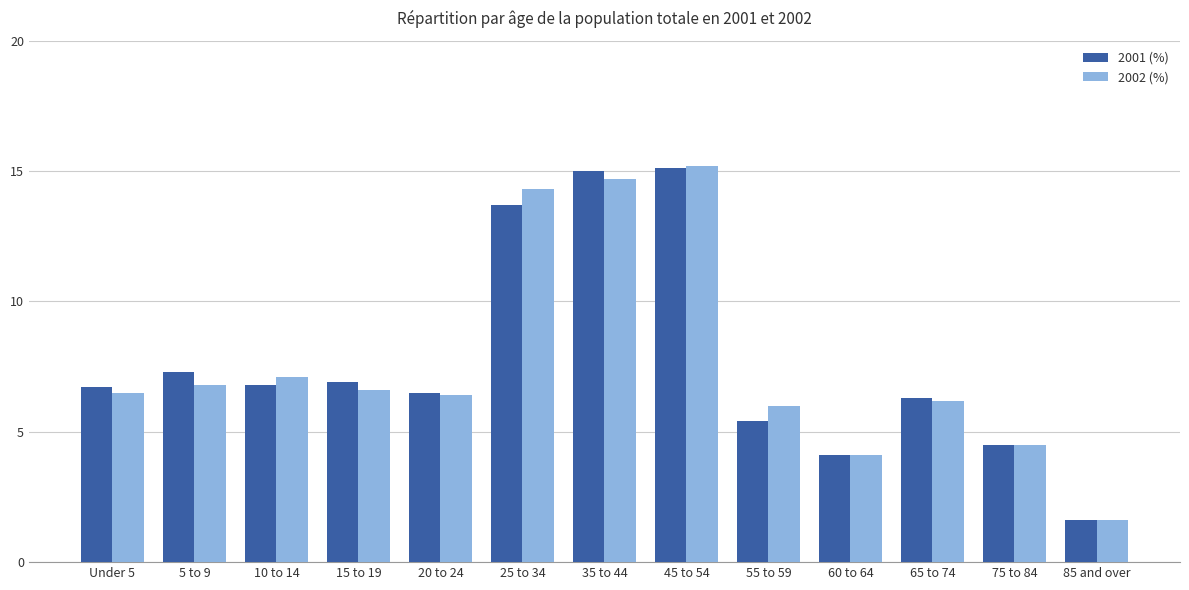

What are all the series names shown in the legend?

2001 (%), 2002 (%)